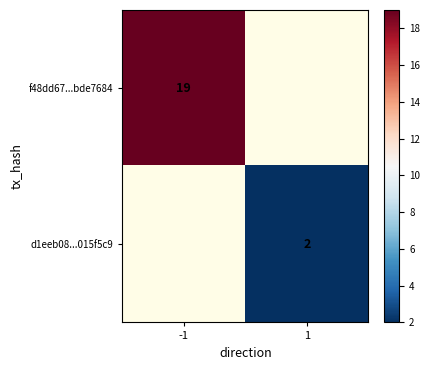

True or false: f48dd67...bde7684 has a value of 30 at -1.

False